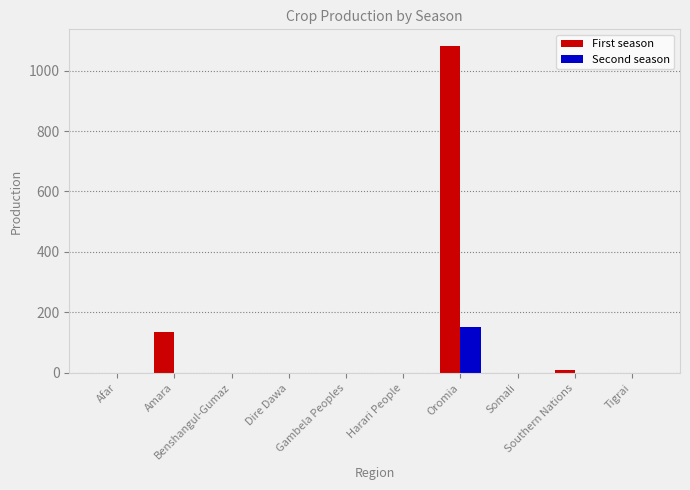

How many distinct data groups are displayed?

2